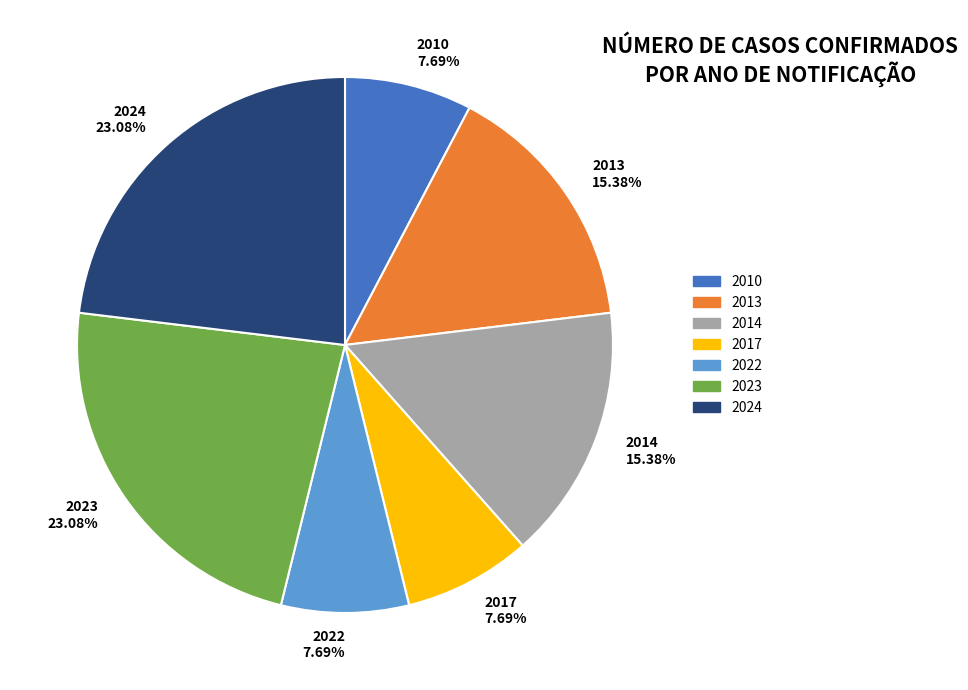

Does 2024 account for over 50% of the chart?

No